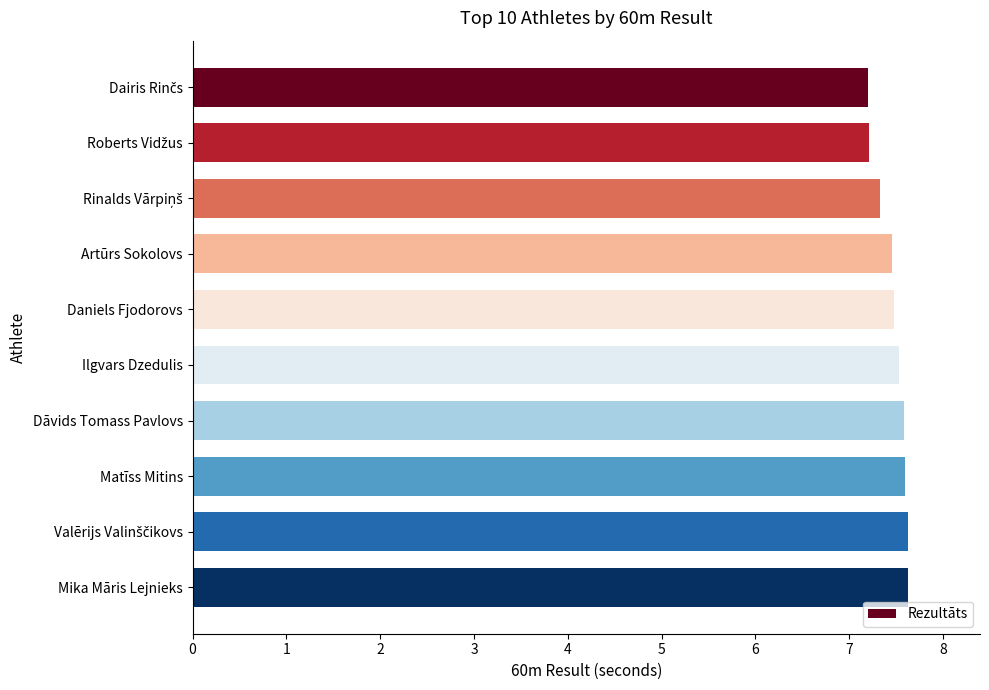

What is the smallest value displayed?

7.2